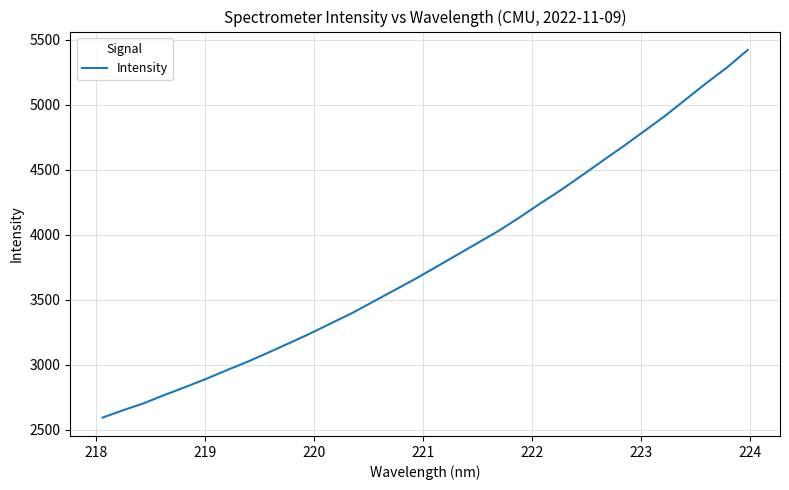

Does the chart have visible grid lines?

Yes